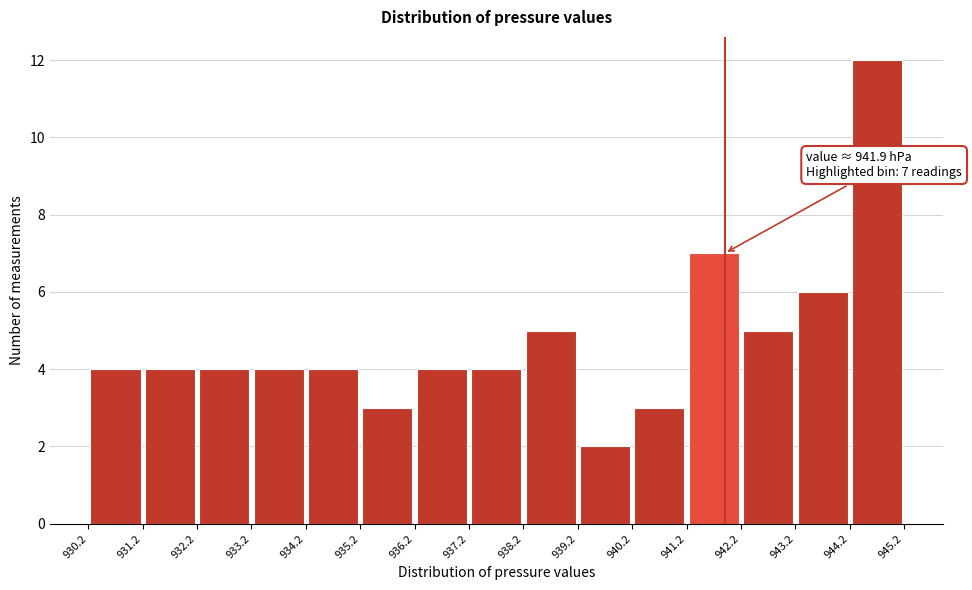

Over which range of the x-axis is the bar tallest?

944.2 to 945.2